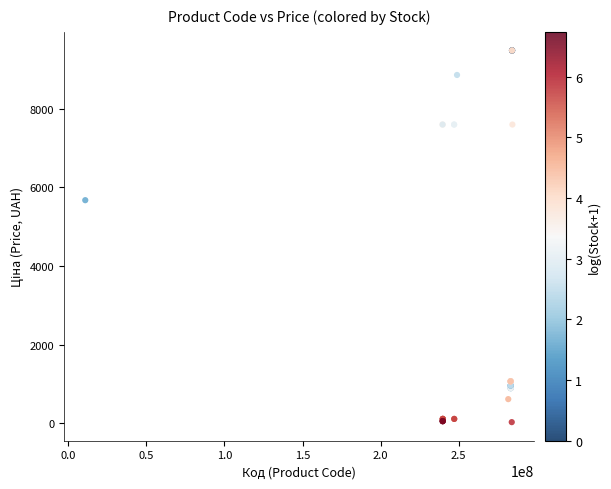

What Y value in the scatter plot is closest to 4756?

5673.8